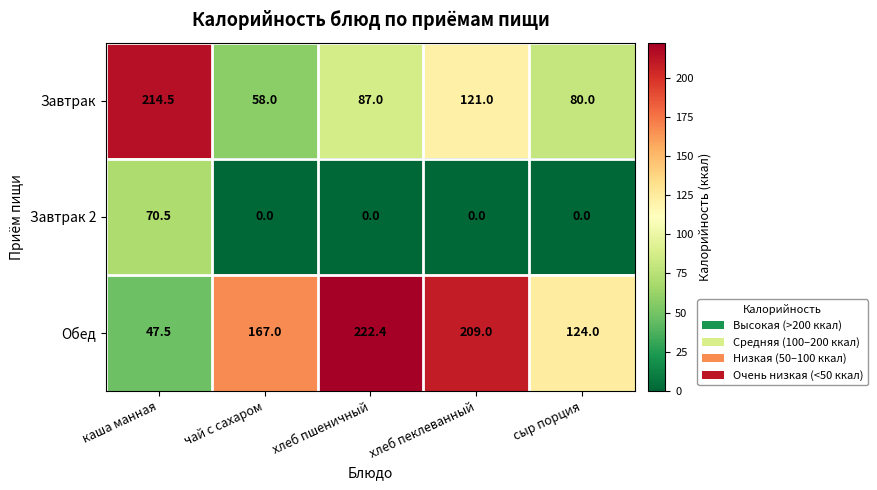

Read the Завтрак value at хлеб пеклеванный.

121.0